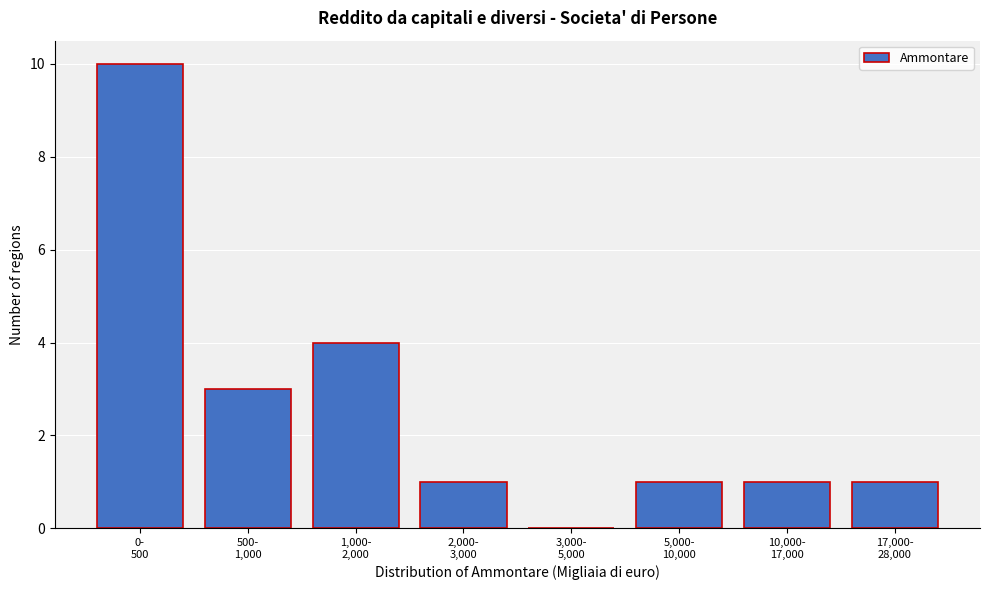

What is the maximum value shown in the chart?

10